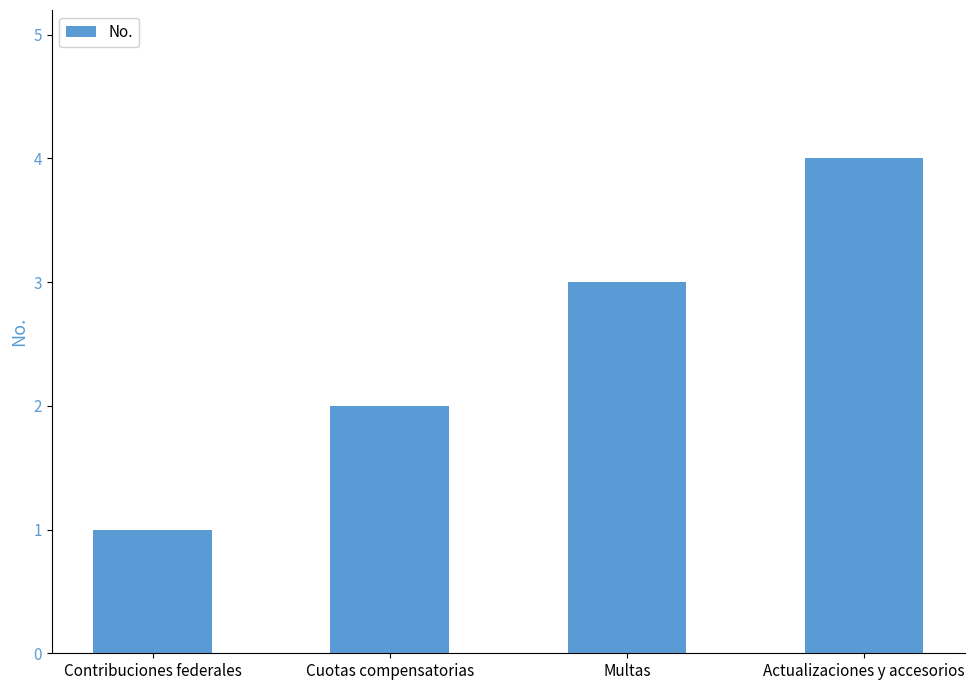

What is the value of the 1st bar from the left?

1